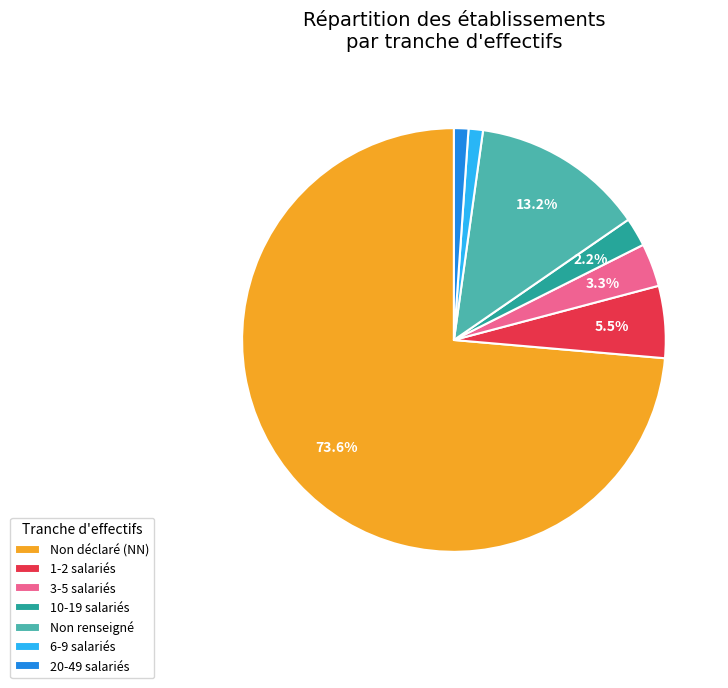

How many segments does this pie chart have?

7